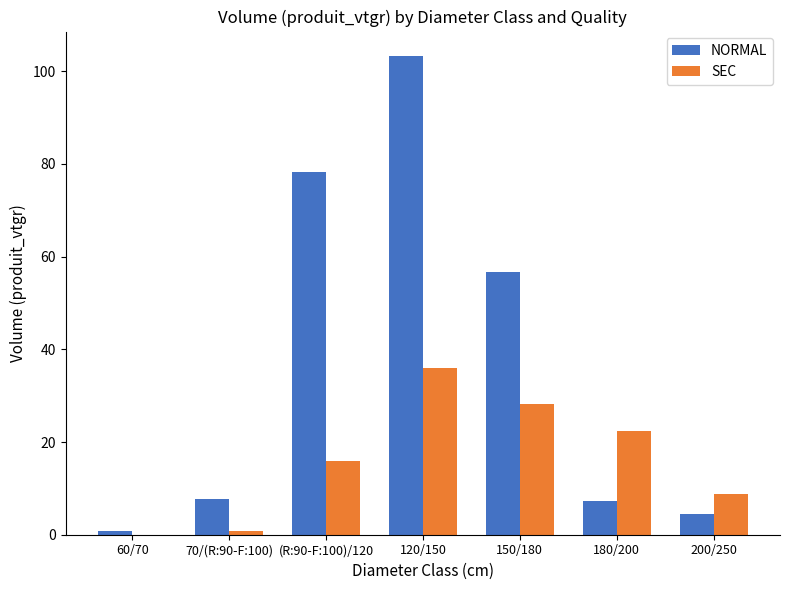

What are all the series names shown in the legend?

NORMAL, SEC